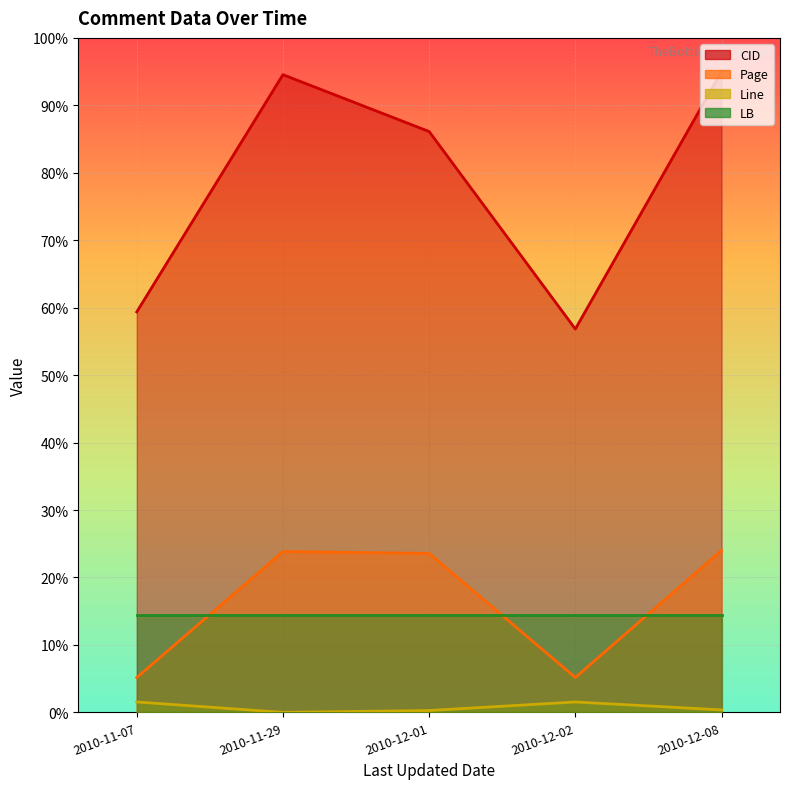

What is the sum of all CID values?

391.9